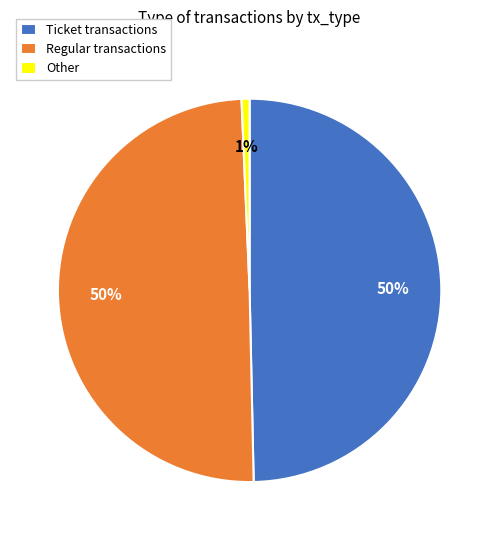

To the nearest percent, what portion does Regular represent?

50%